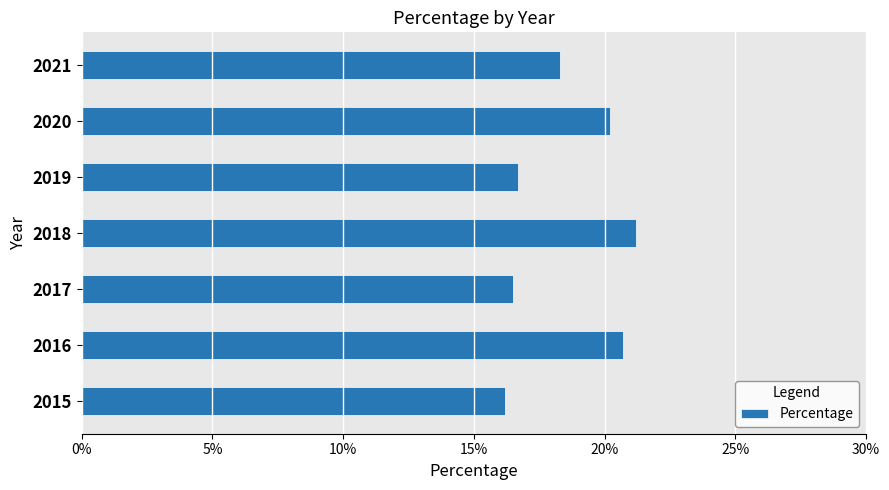

What is the sum of all values?

129.8